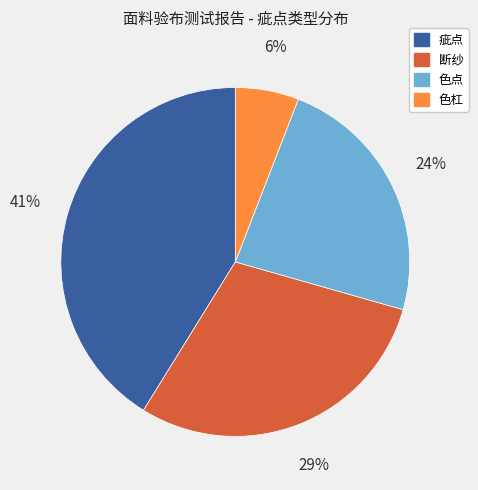

Which has a higher value, 色杠 or 色点?

色点